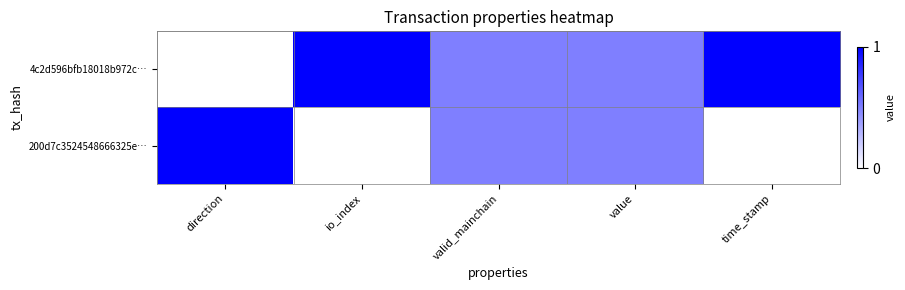

Reading left to right, transcribe all the data shown in this chart.

4c2d596bfb18018b972c…: direction=0.0	io_index=1.0	valid_mainchain=0.5	value=0.5	time_stamp=1.0
200d7c3524548666325e…: direction=1.0	io_index=0.0	valid_mainchain=0.5	value=0.5	time_stamp=0.0